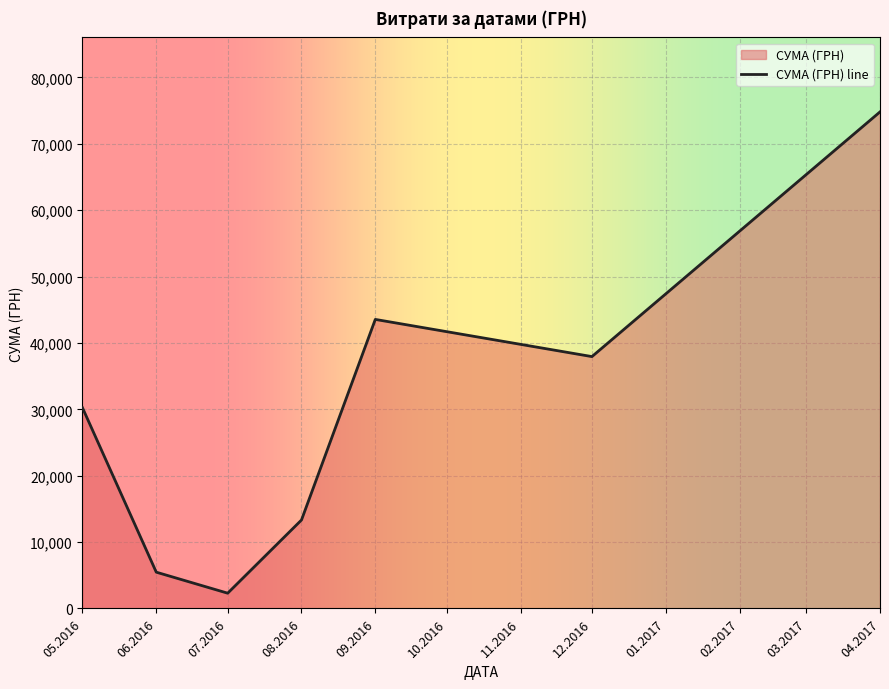

The chart shows a value of 39217.2 at 04.2017. True or false?

False